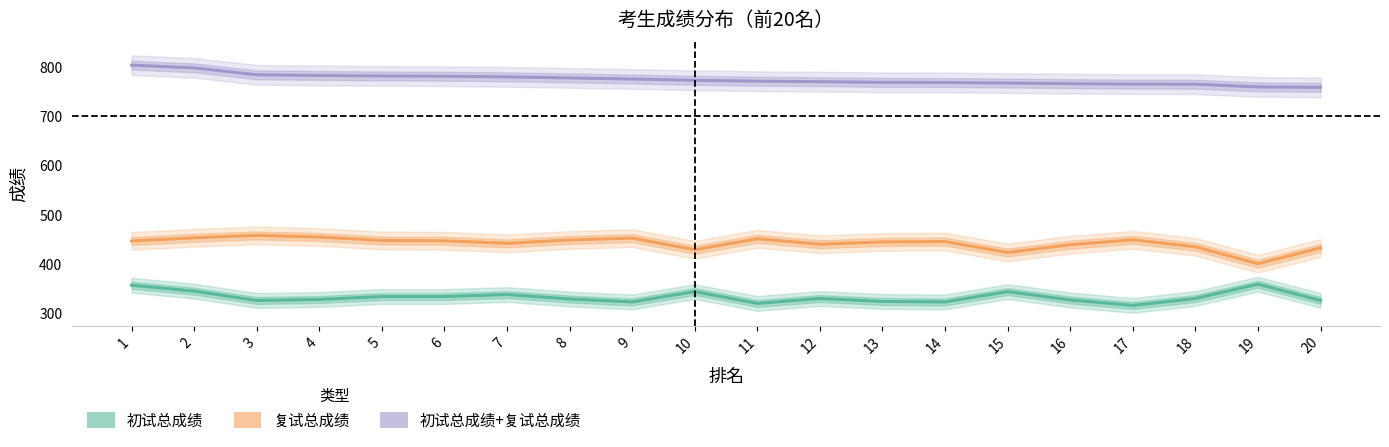

True or false: 初试总成绩 and 复试总成绩 intersect in this chart.

False